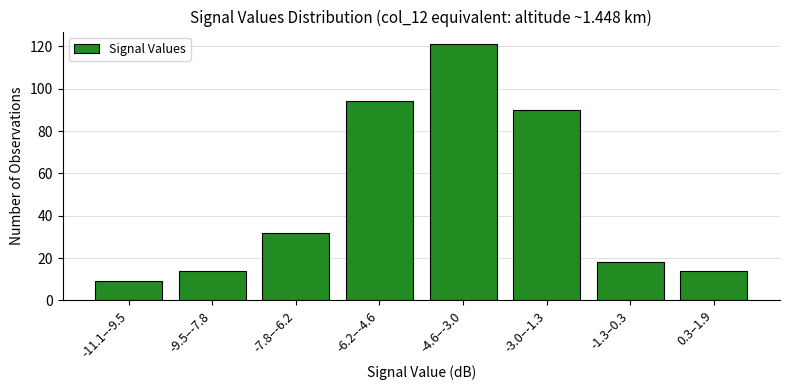

Reading right to left, list all the values displayed in this chart.

14	18	90	121	94	32	14	9